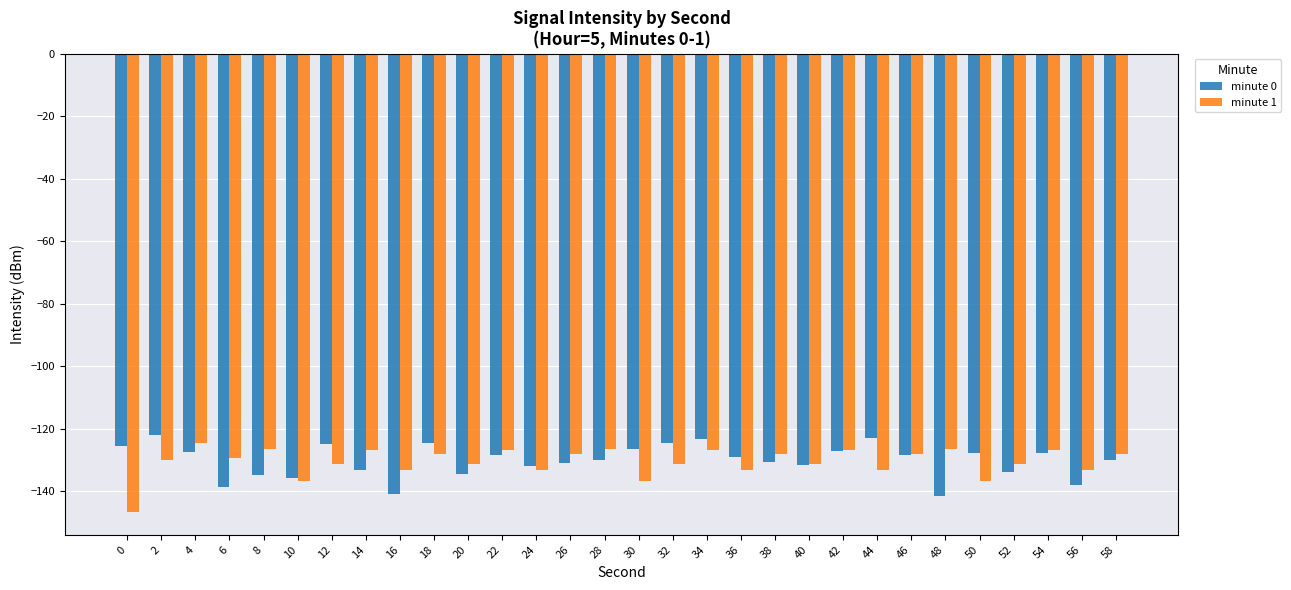

Which series changed the most between 32 and 34?

minute 1